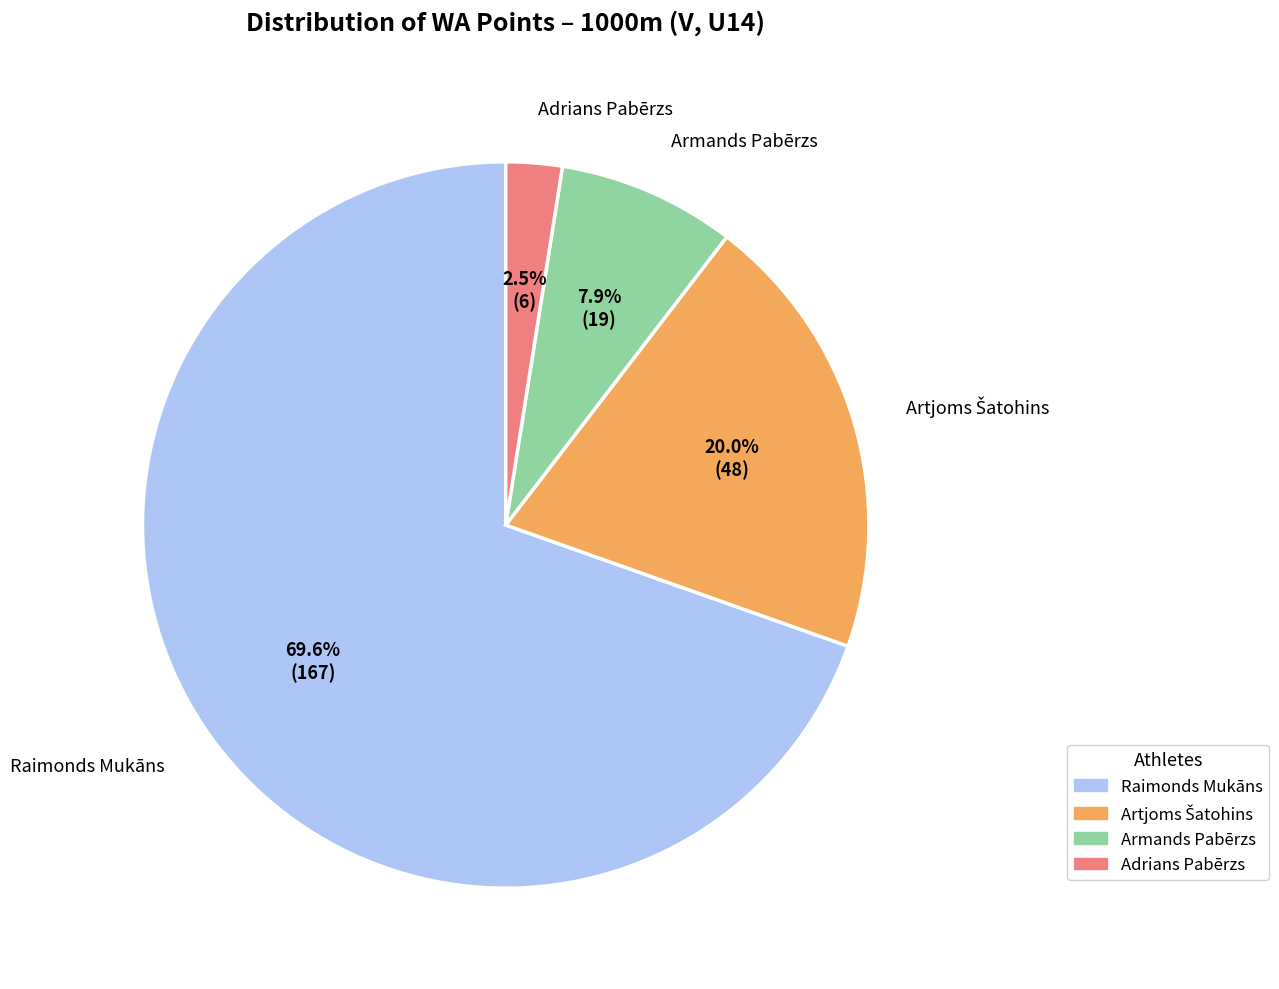

What is the ratio of the value at Armands Pabērzs to the value at Adrians Pabērzs?

3.2